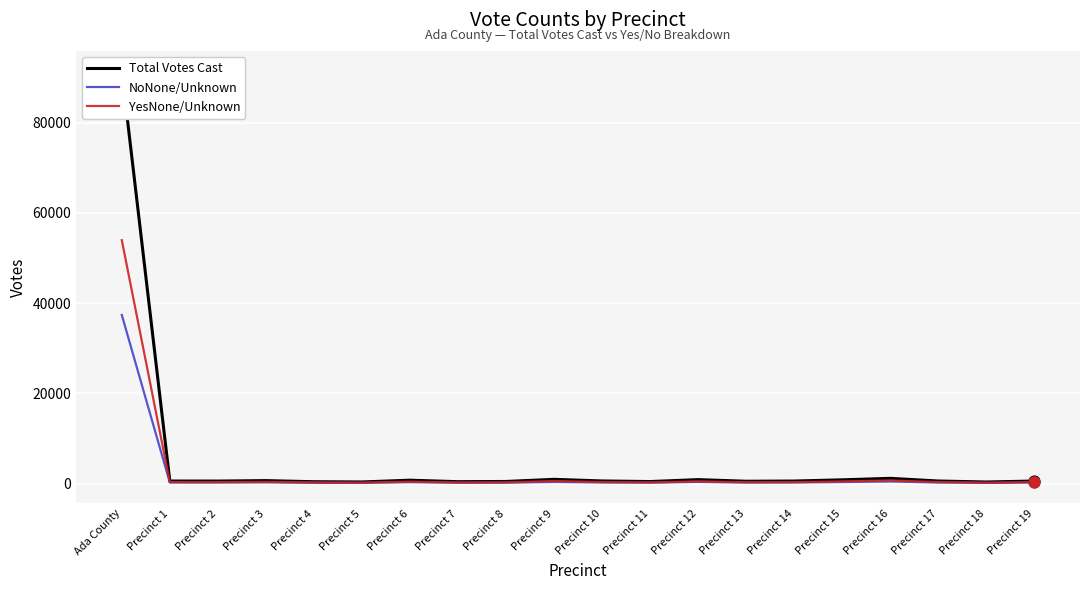

At how many categories does at least one series exceed 19901?

1